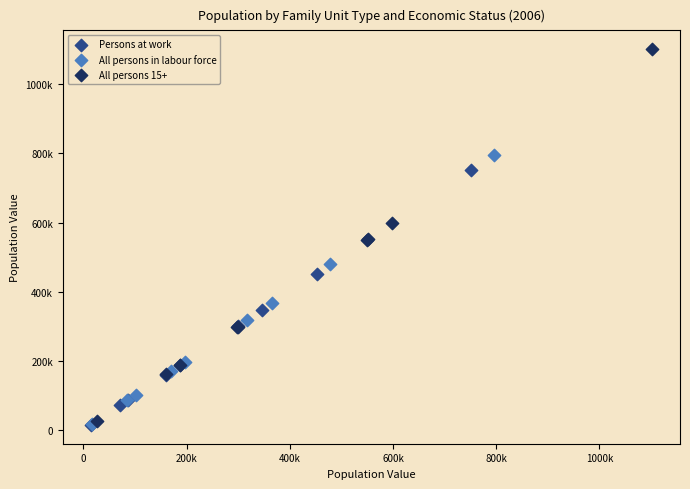

What are all the series names shown in the legend?

Persons at work, All persons in labour force, All persons 15+